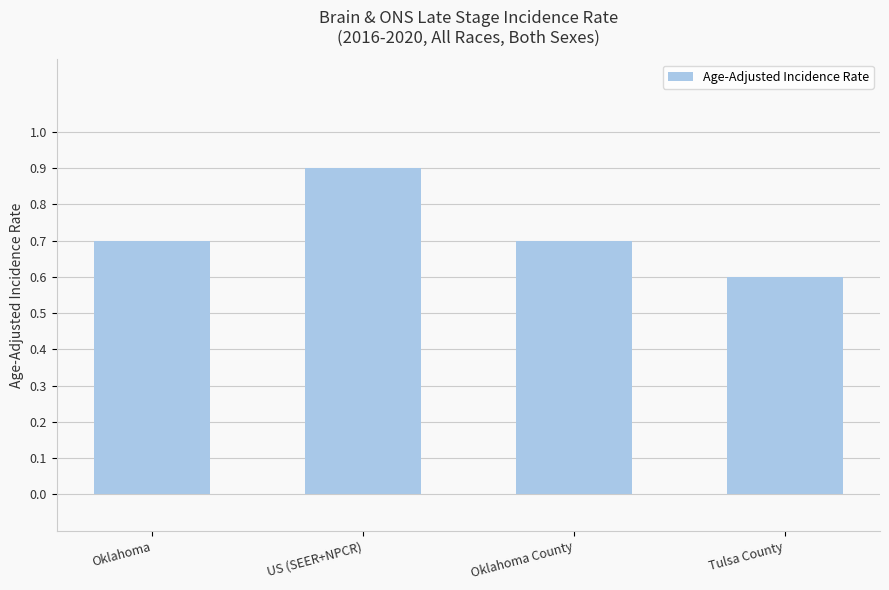

The chart shows a value of 0.6 at Tulsa County. True or false?

True